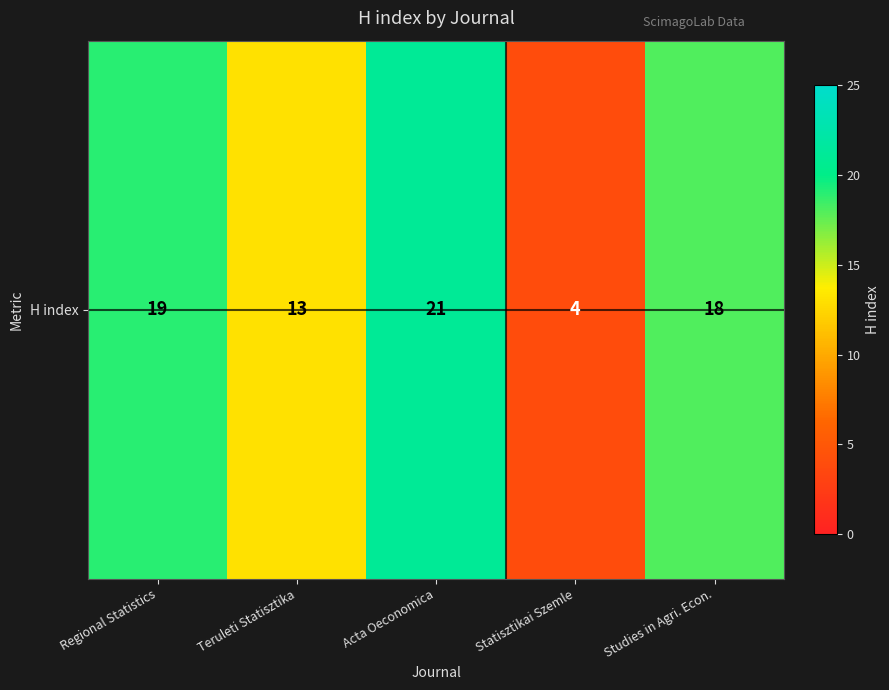

Count the number of categories in the chart.

5